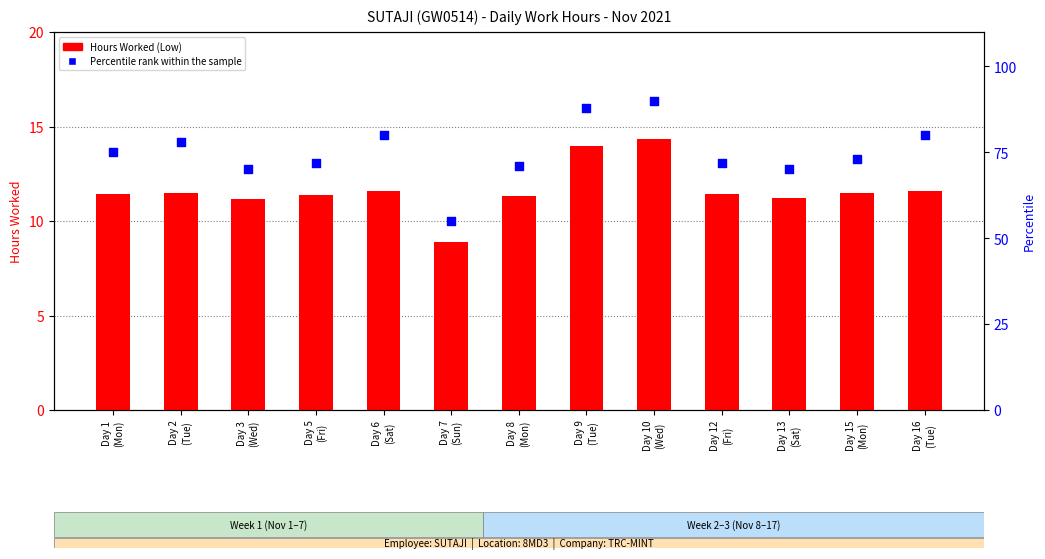

What is the total value across all series at Day 12
(Fri)?

83.4